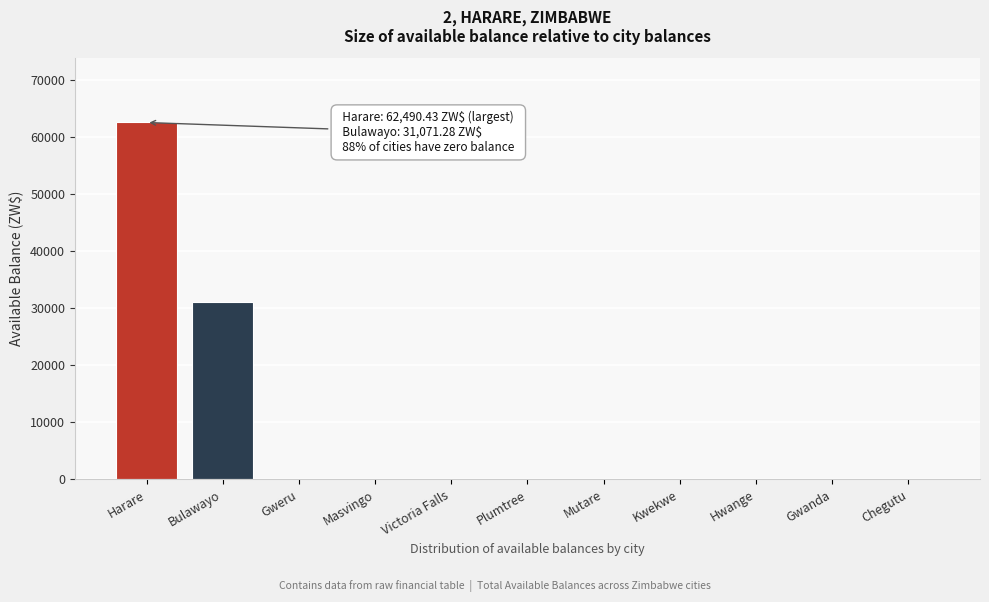

What is the greatest value displayed?

62490.4